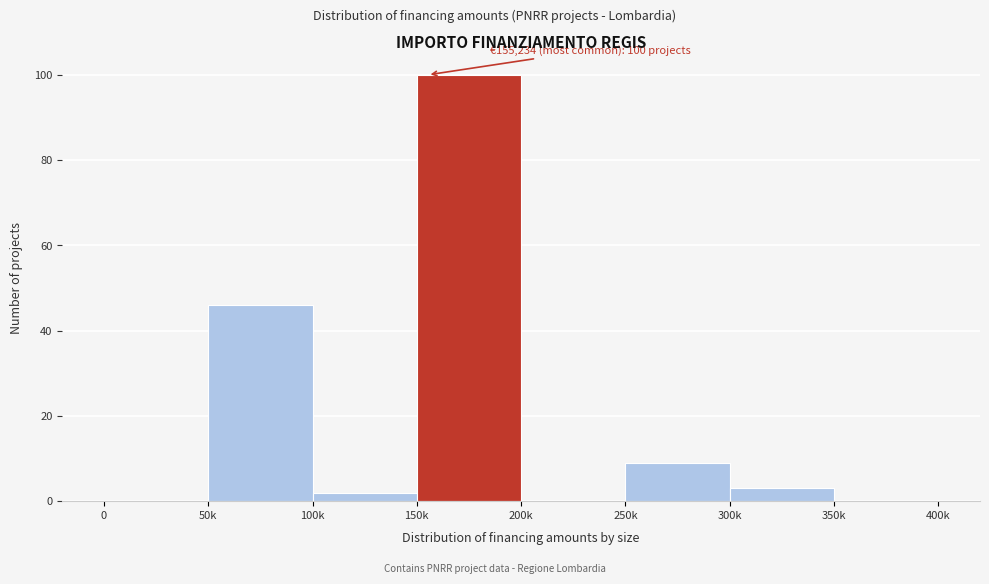

Reading left to right, what are all the values shown in this chart?

0=0	50k=46	100k=2	150k=100	200k=0	250k=9	300k=3	350k=0